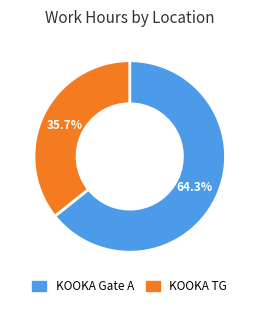

The KOOKA Gate A slice represents 64% of the pie. True or false?

True